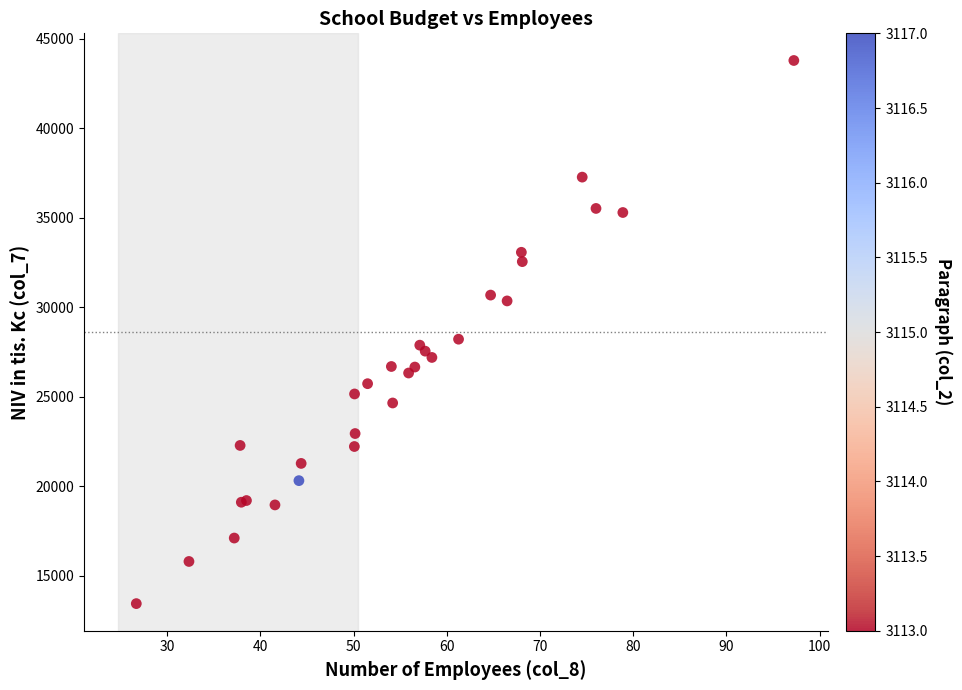

What Y value in the scatter plot is closest to 28613?

28215